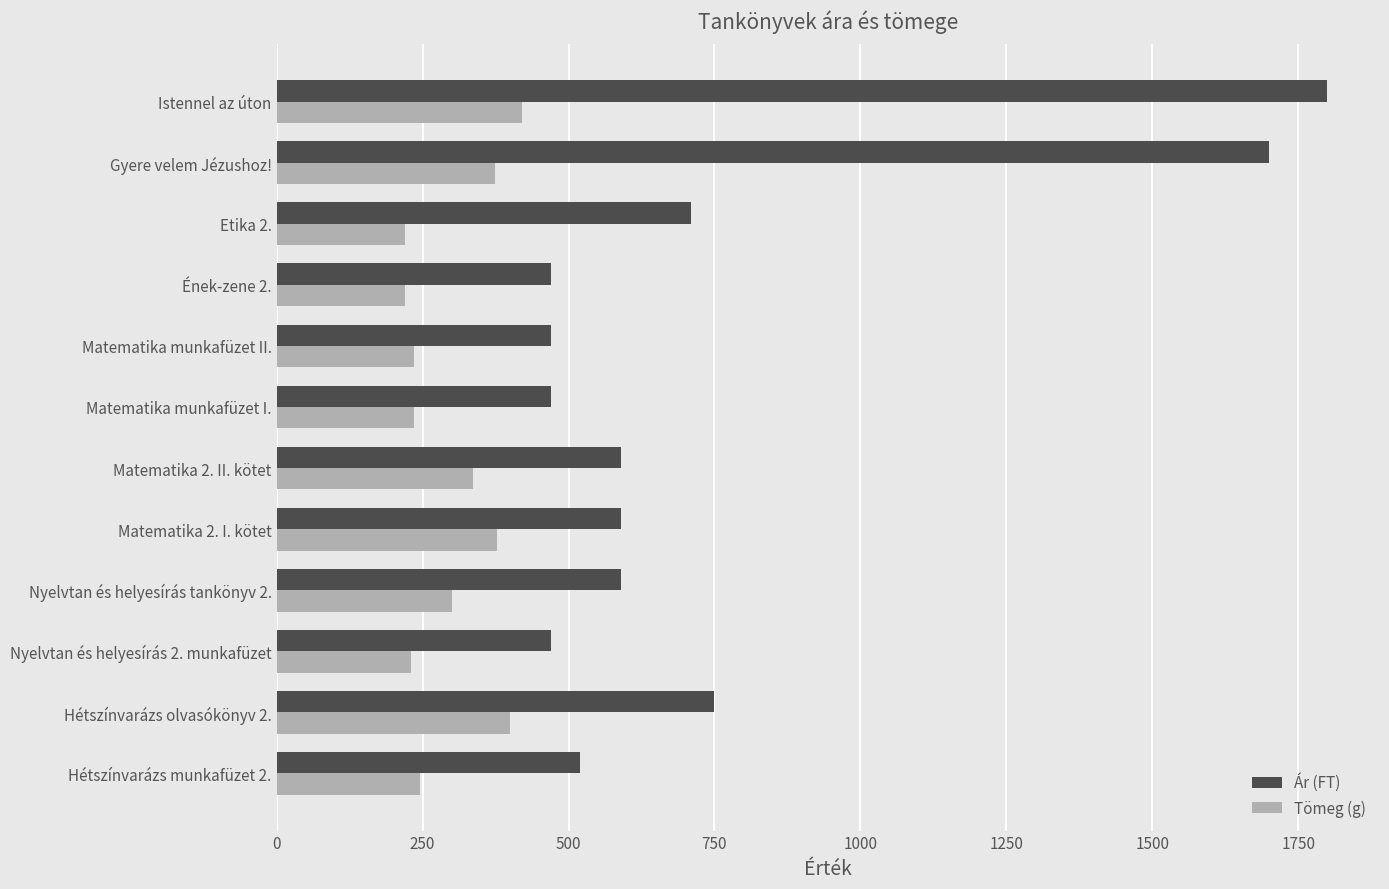

What is the difference between the highest and lowest values at Hétszínvarázs munkafüzet 2.?

275